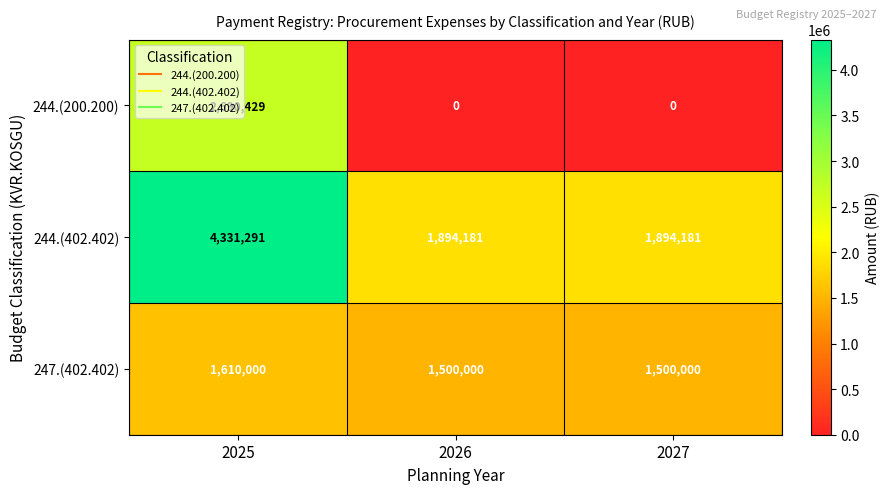

Which series has the largest total across all categories?

244.(402.402)